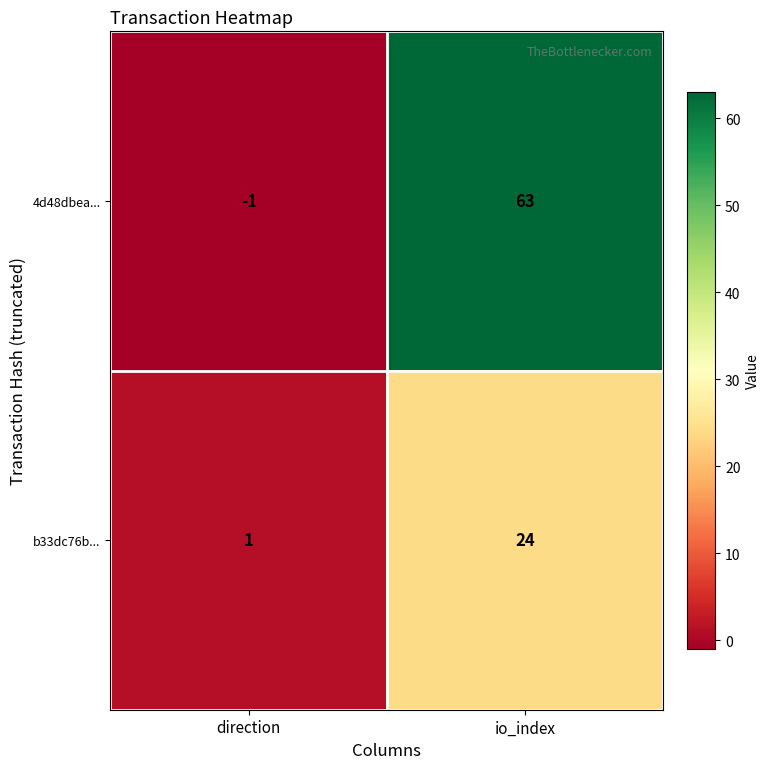

Reading right to left, list all the values displayed in this chart.

4d48dbea...: 63	-1
b33dc76b...: 24	1